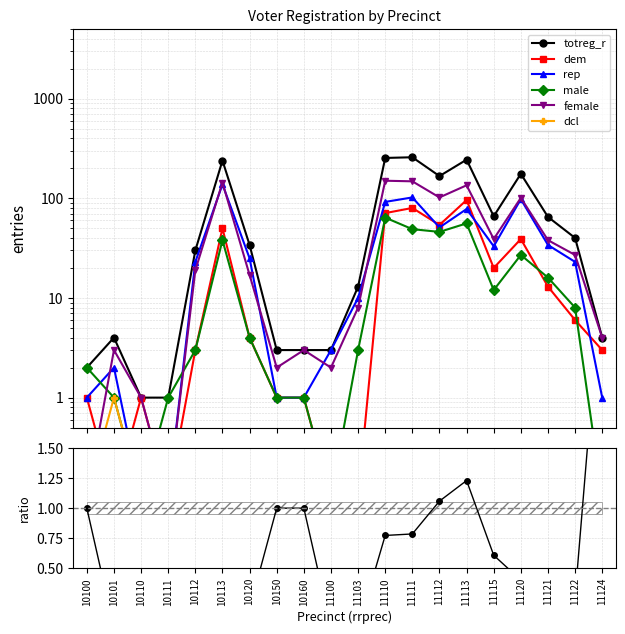

The value of male at 11124 is 0.2. True or false?

False